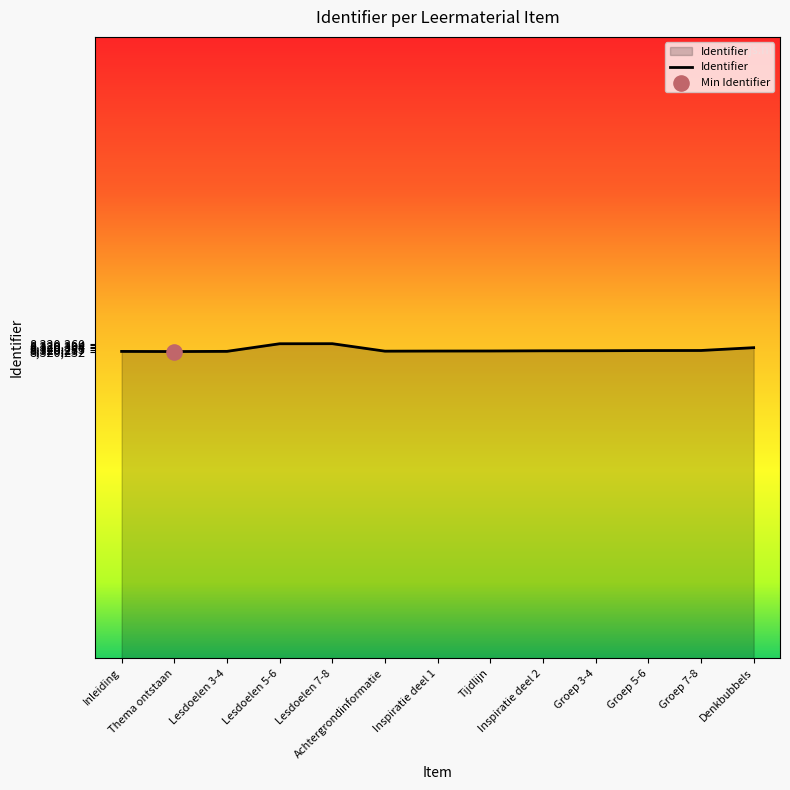

What is the maximum value shown in the chart?

8320360